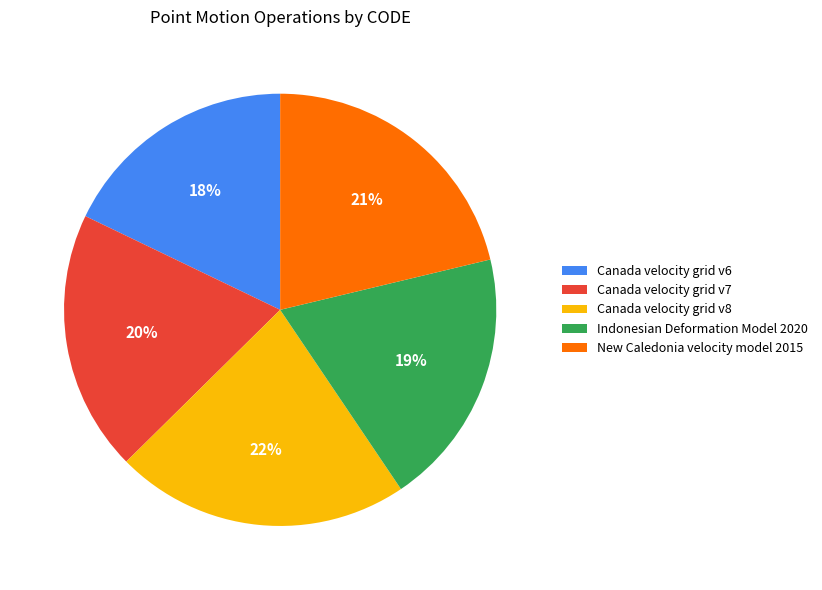

Is the sum of Indonesian Deformation Model 2020 and Canada velocity grid v6 greater than half?

No